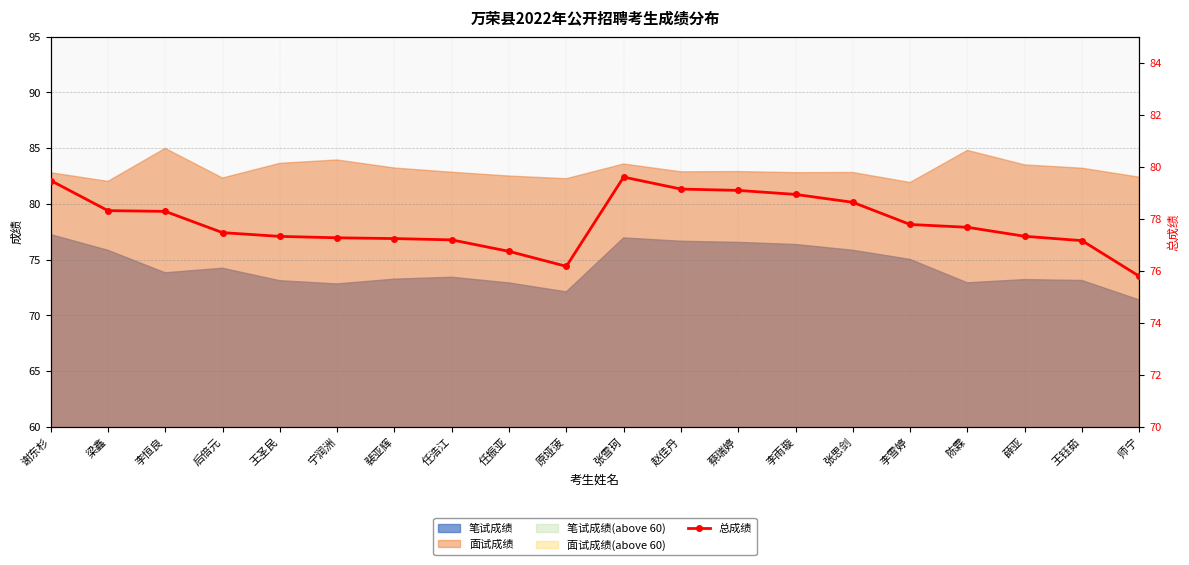

Is it true that the value at 赵佳丹 is 79.1?

True